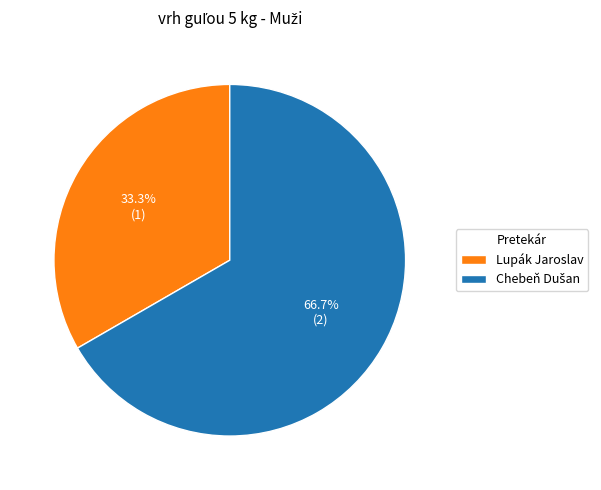

Which category has the smallest portion of the pie?

Lupák Jaroslav